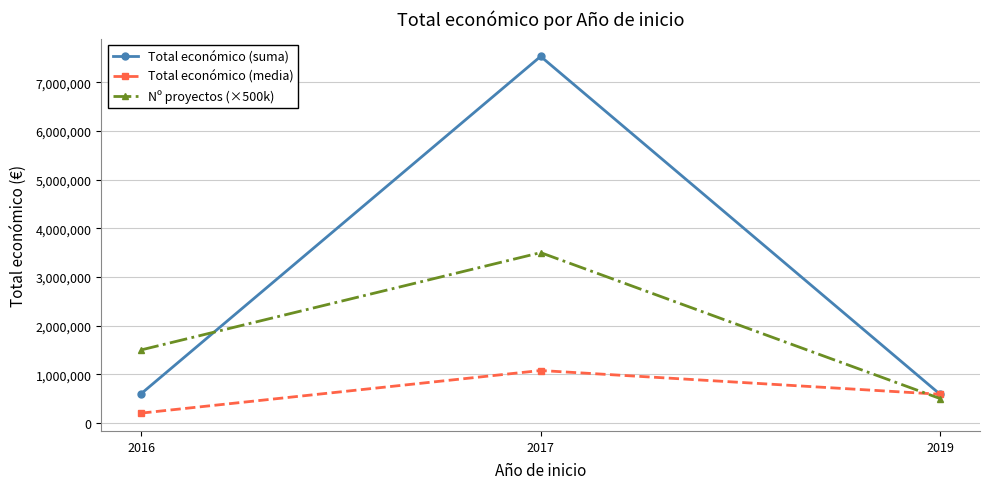

At which category is the sum across all series the highest?

2017